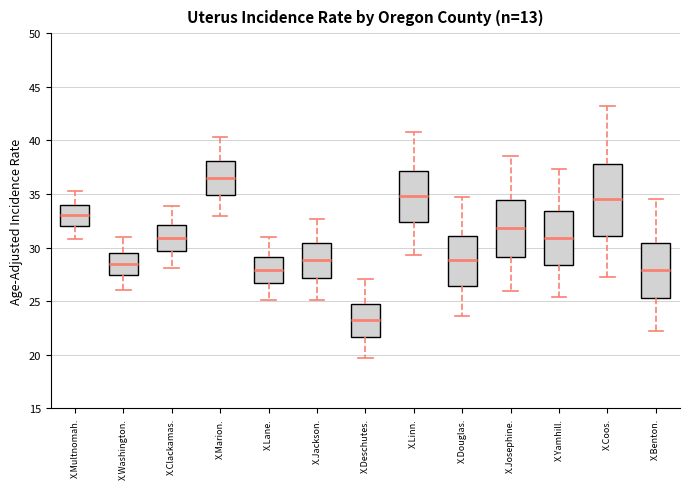

Comparing the boxes themselves (not the whiskers), which one is the tallest?

X.Coos.